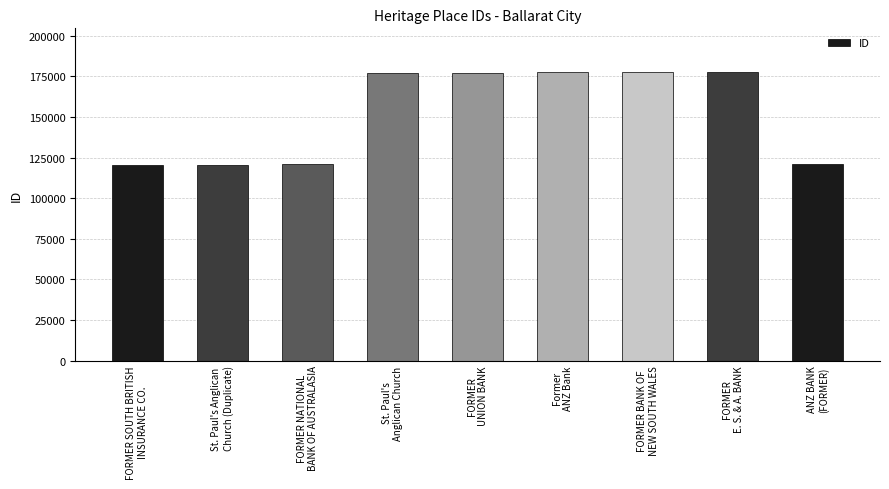

The chart shows a value of 120689 at St. Paul's Anglican
Church (Duplicate). True or false?

True